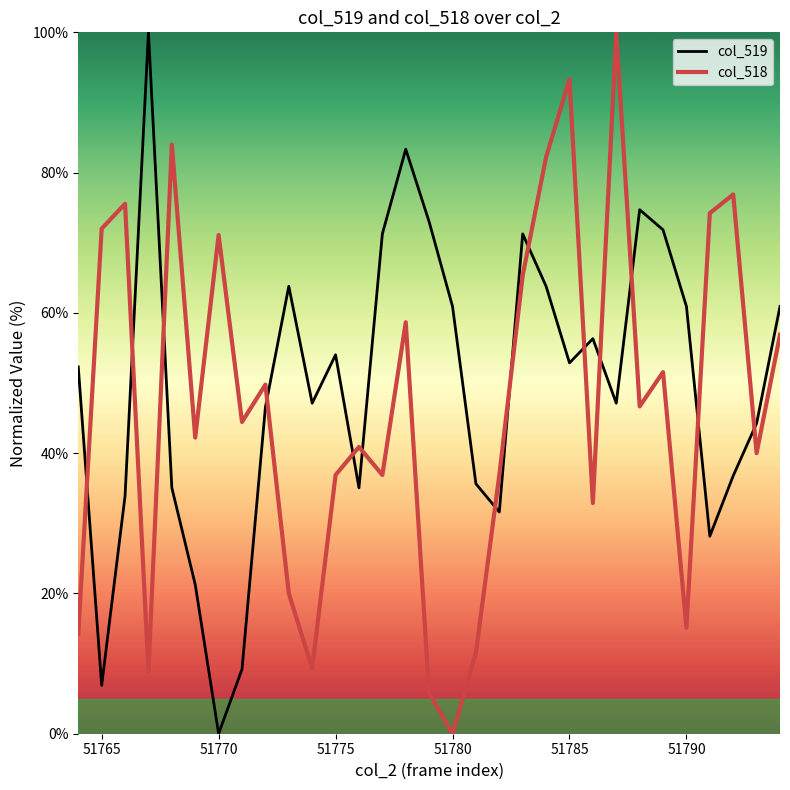

Which series ends up on top after the final intersection of col_519 and col_518?

col_519